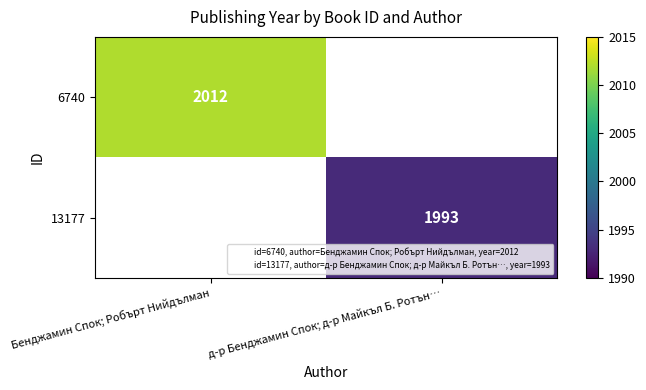

Is it true that 13177 equals 0 at Бенджамин Спок; Робърт Нийдълман?

True